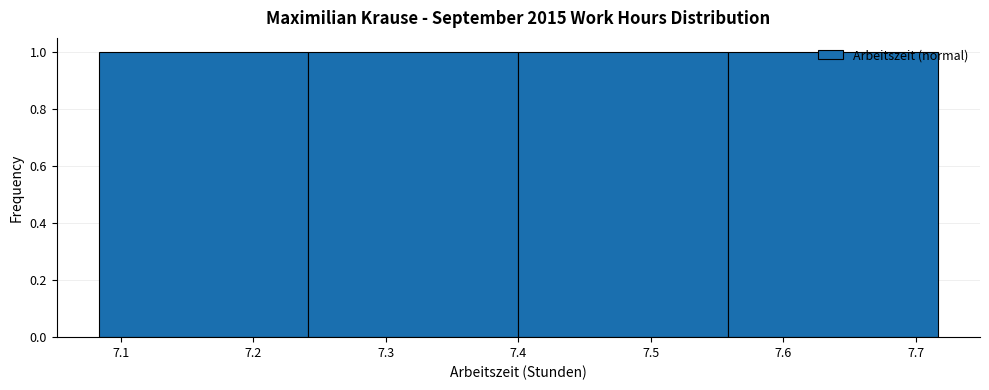

Reading left to right, transcribe this chart: for each bar, give the range it covers on the x-axis and its height. Neither the bar edges nor the heights are printed on the chart, so give them approximately, as read against the axes.

7.08 to 7.24: 1
7.24 to 7.40: 1
7.40 to 7.56: 1
7.56 to 7.72: 1